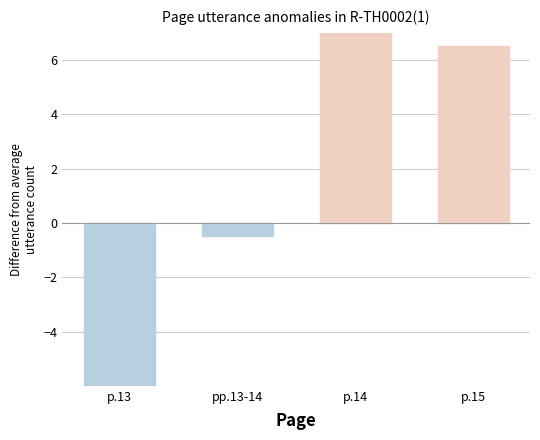

List the labels in order of value, largest first.

p.14, p.15, pp.13-14, p.13